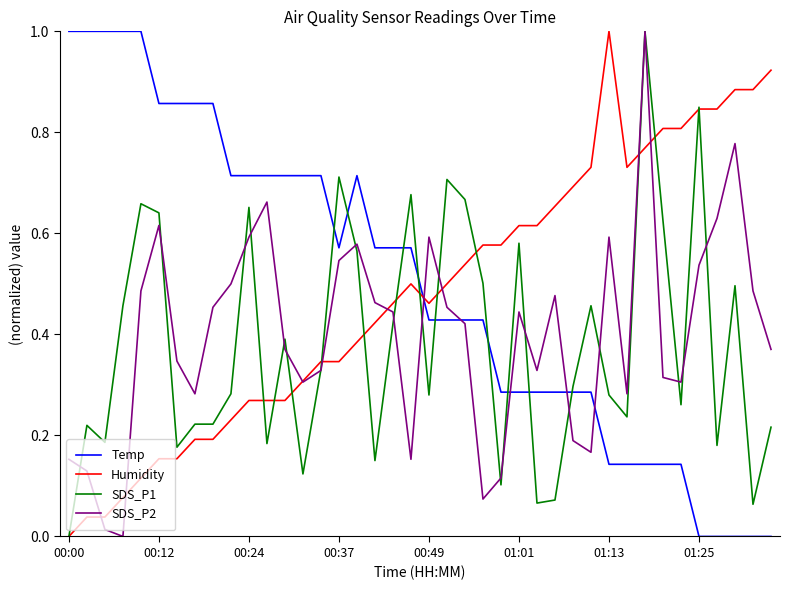

True or false: Temp and SDS_P2 intersect in this chart.

True